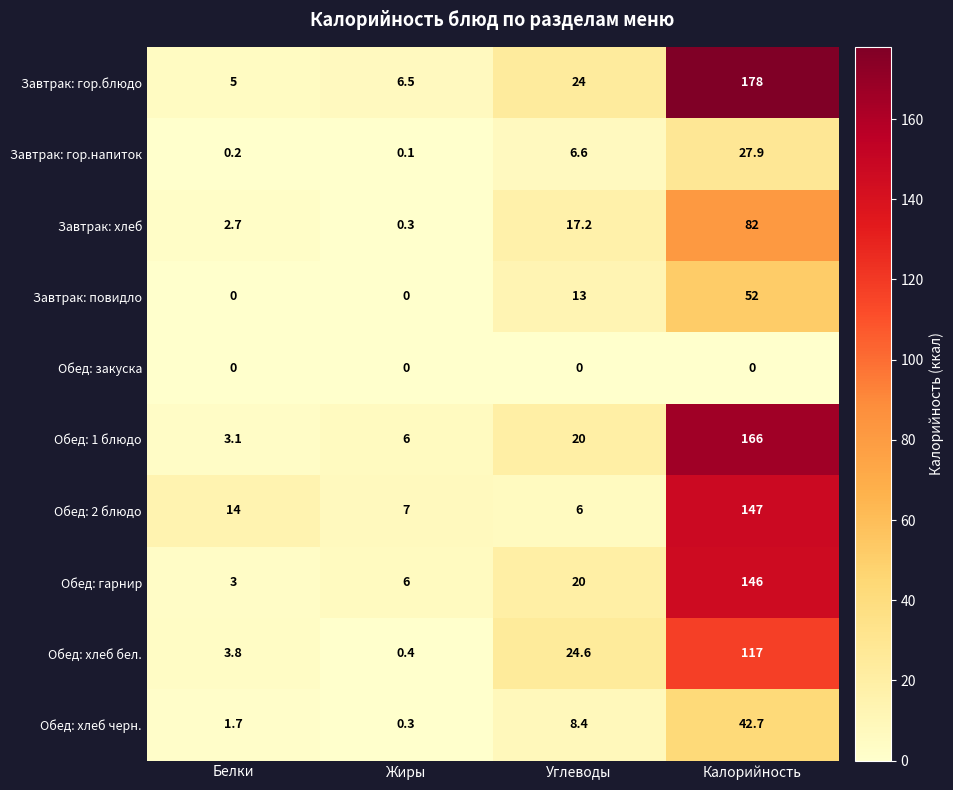

How many data points in Обед: хлеб бел. are less than 24?

2